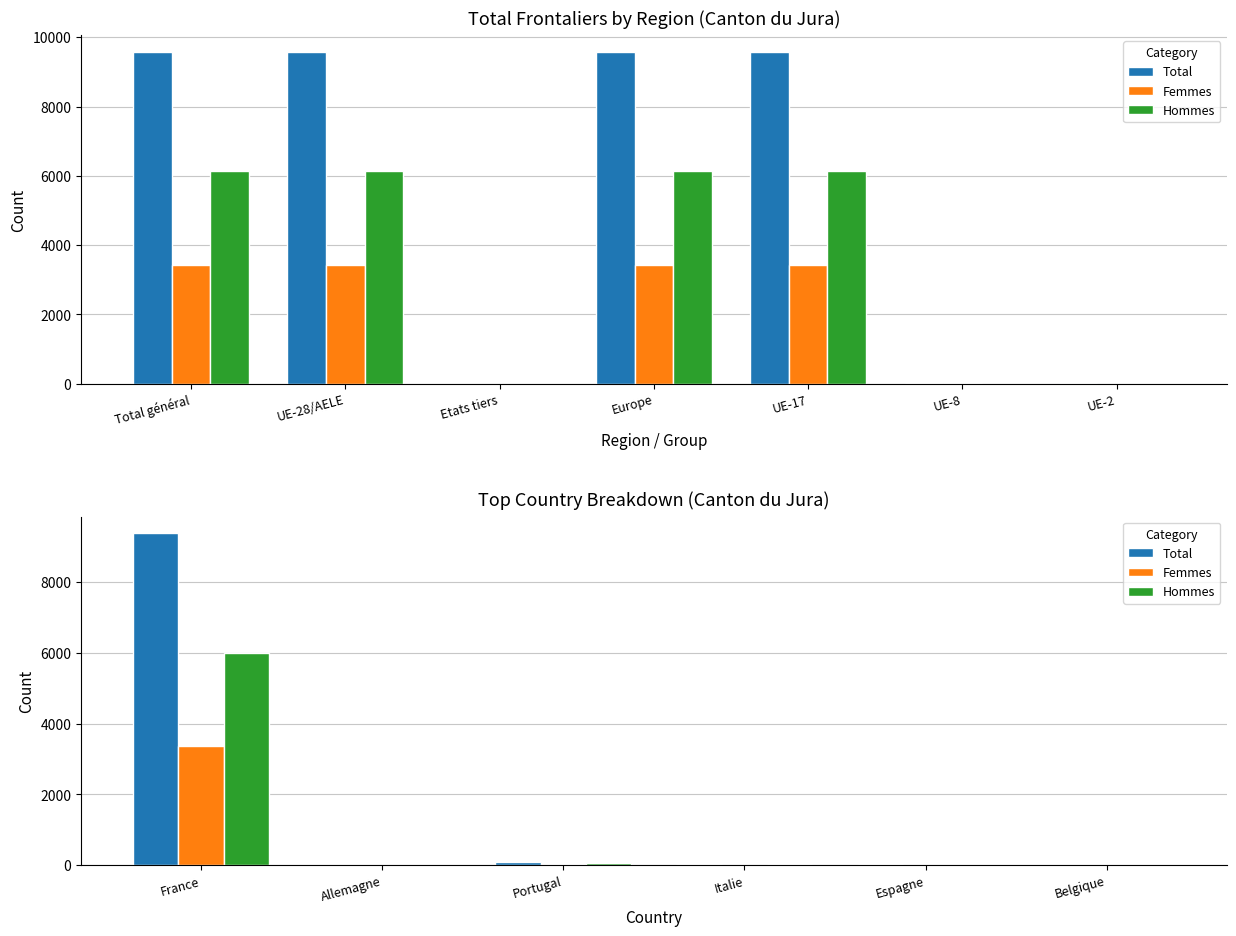

Are the bars horizontal?

No